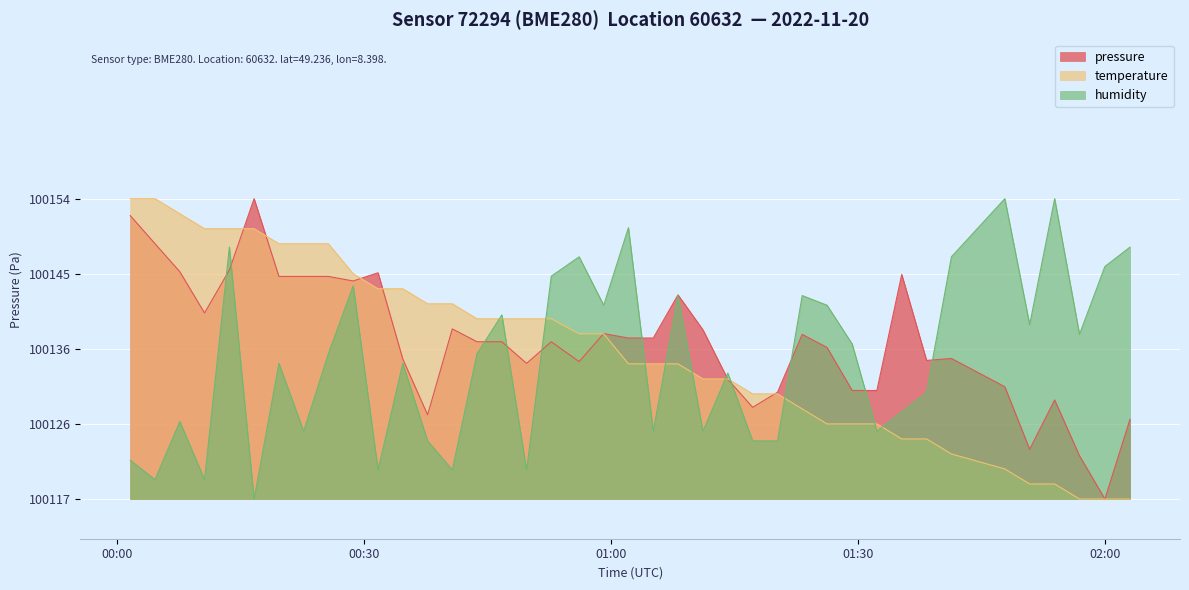

True or false: pressure and temperature cross at least once.

True